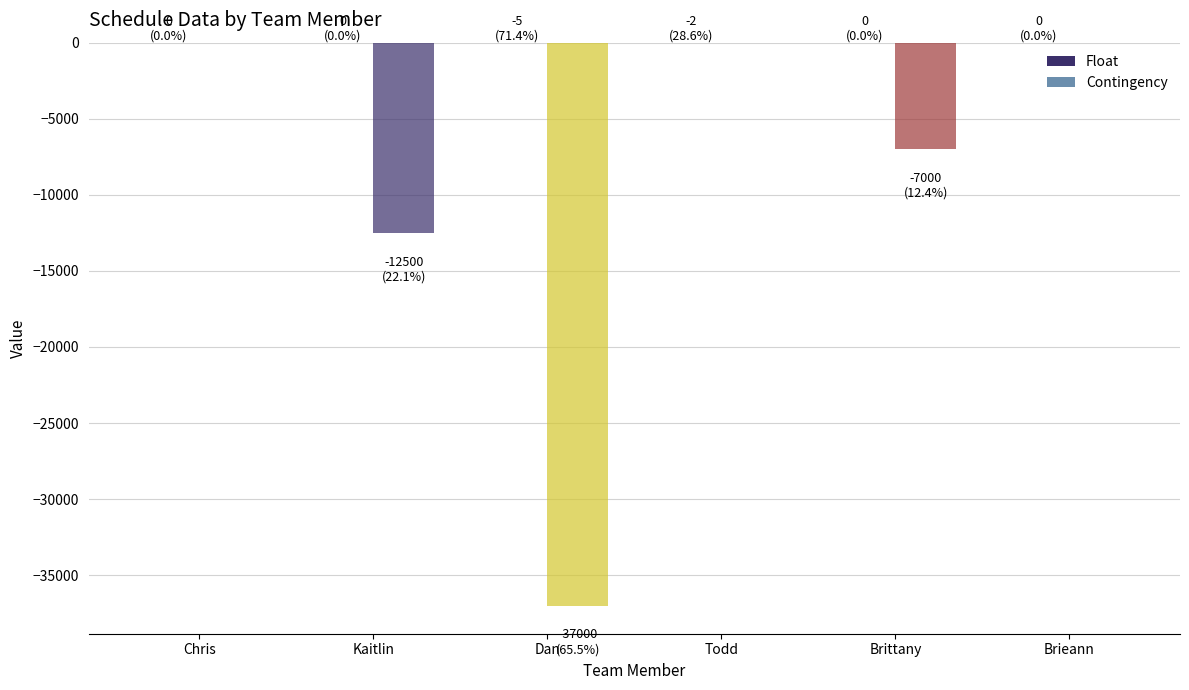

Where is Contingency nearest to the value -18500?

Kaitlin